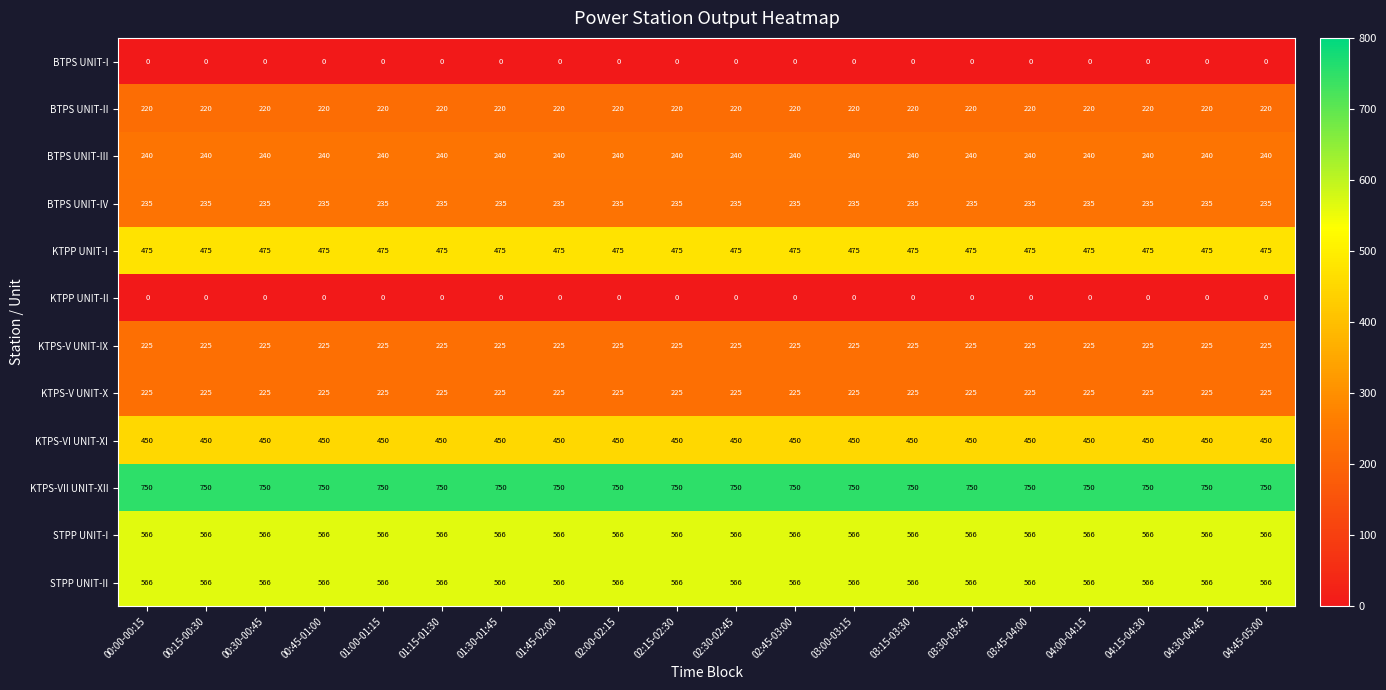

What is the spread (max minus min) of values at 01:00-01:15?

750